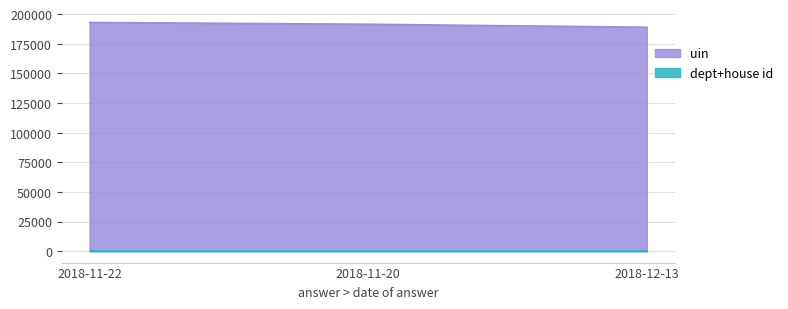

What is the sum of the house id values at 2018-11-20 and 2018-12-13?

2